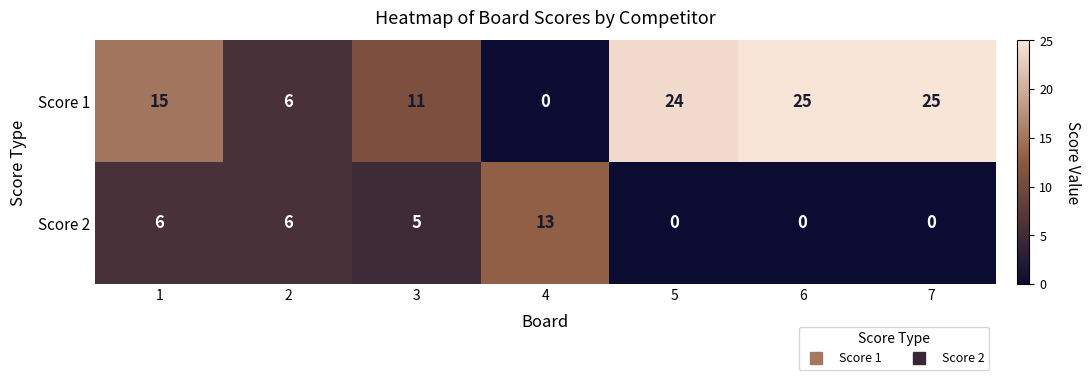

Reading left to right, transcribe all the data shown in this chart.

Score 1: 15	6	11	0	24	25	25
Score 2: 6	6	5	13	0	0	0